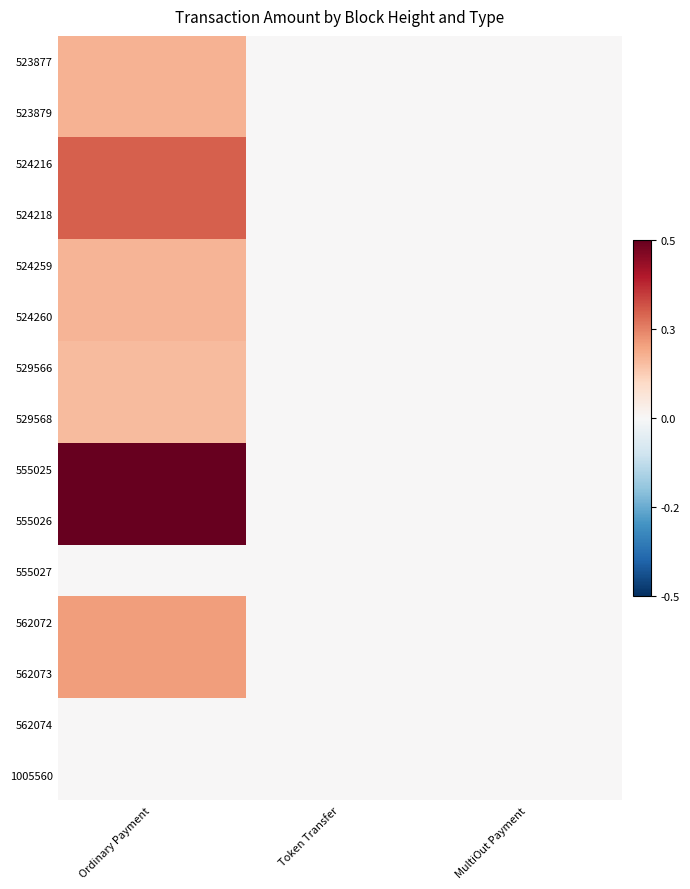

Which series has the largest total across all categories?

555025